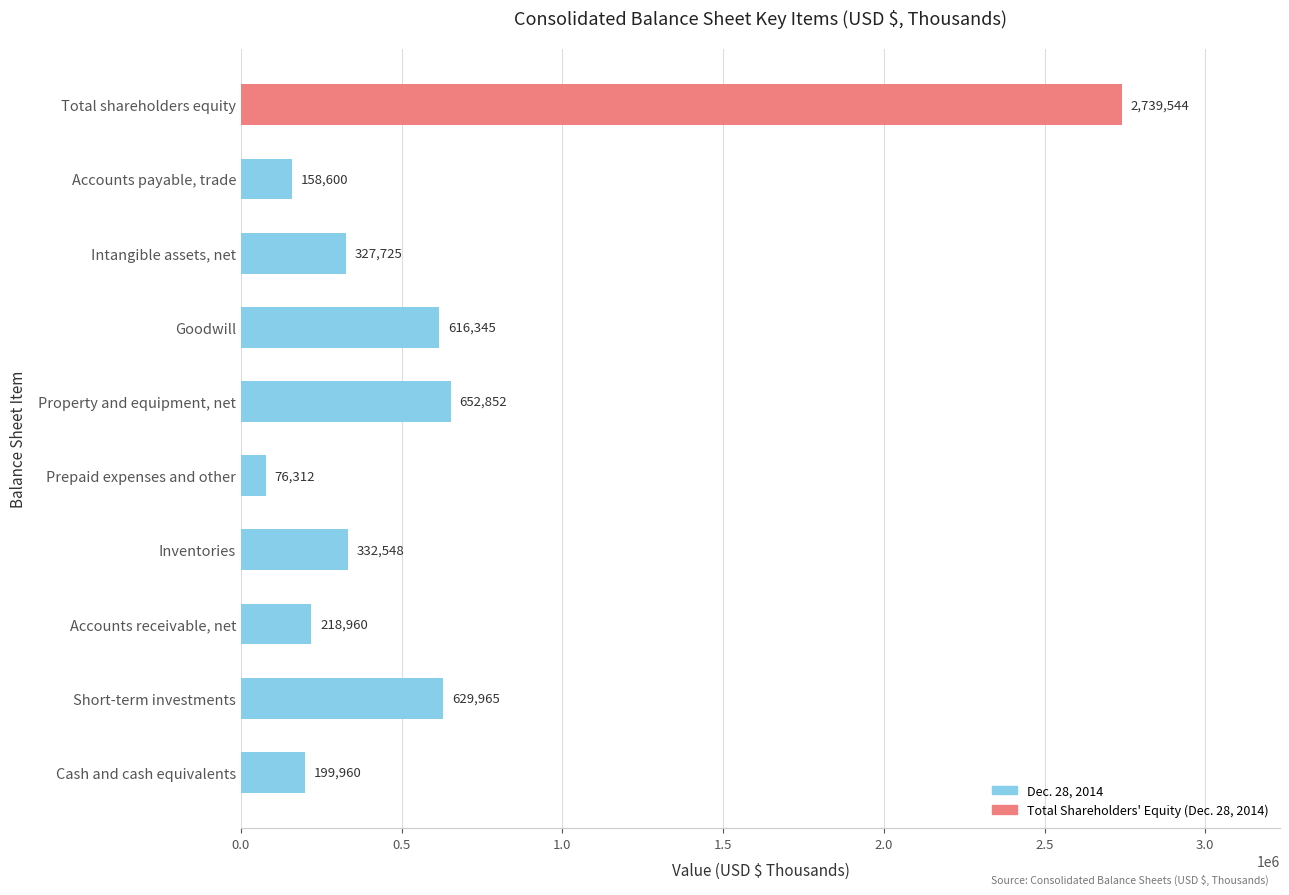

Which category has the highest value across all series?

Total shareholders equity